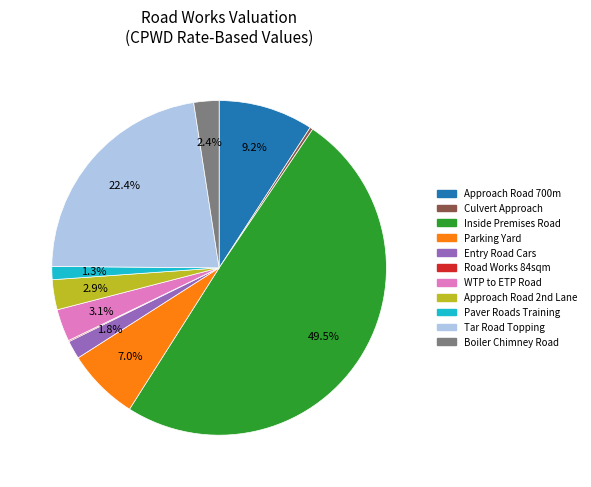

Rank the categories by value from highest to lowest.

Inside Premises - Road Works, Tar Road Topping, Approach - Road Works 700m single lane, Parking yard outside with drains, Road from WTP to ETP to TBR FGS, Approach Road second lane, BOILER CHIMNEY APPROCH Road-GSB road, Entry road for cars, Paver roads at Training center, STP, Culvert in Approach road, Road Works (84 sqm)